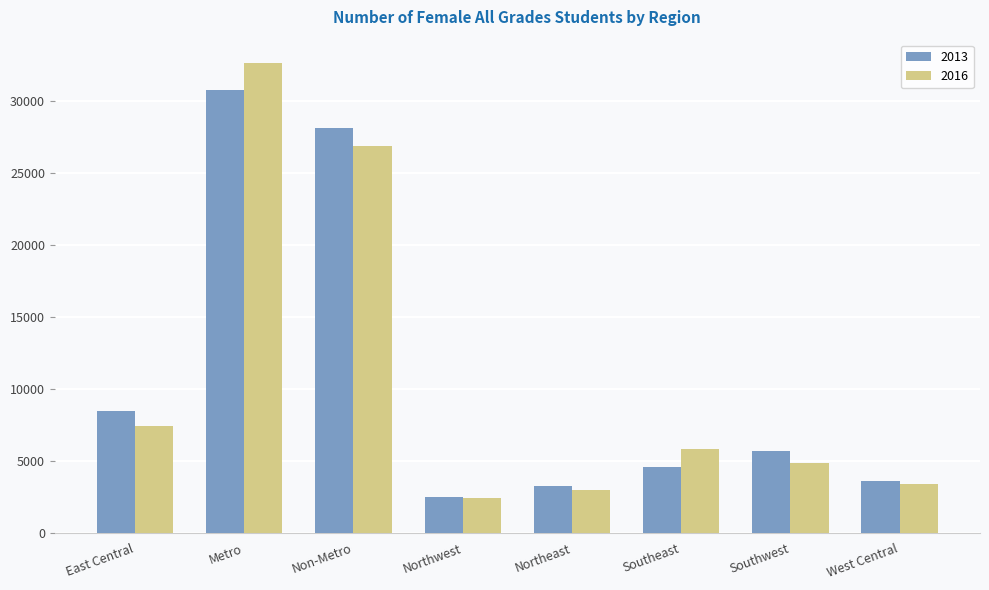

What is the spread (max minus min) of values at Metro?

1854